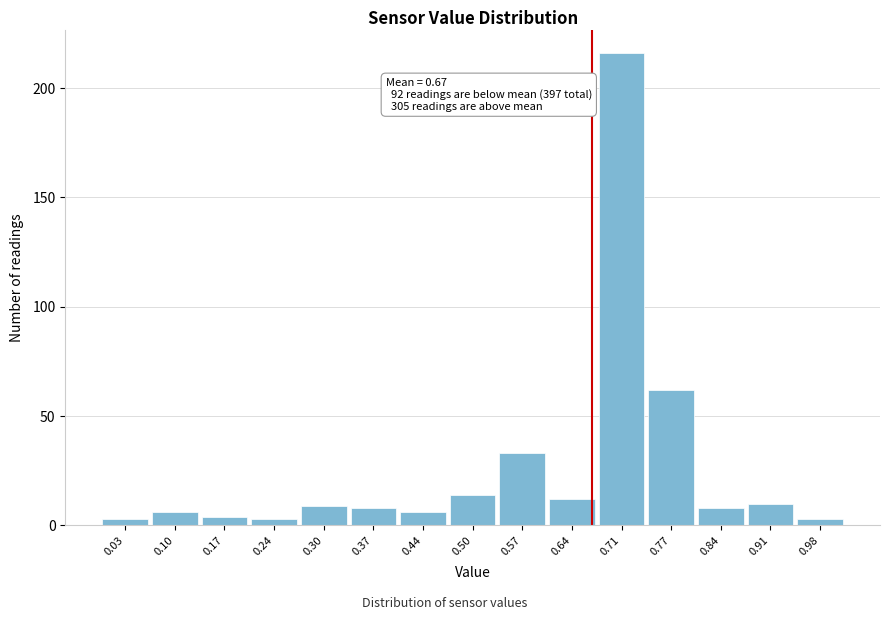

Which range on the x-axis has the tallest bar?

0.67 to 0.74